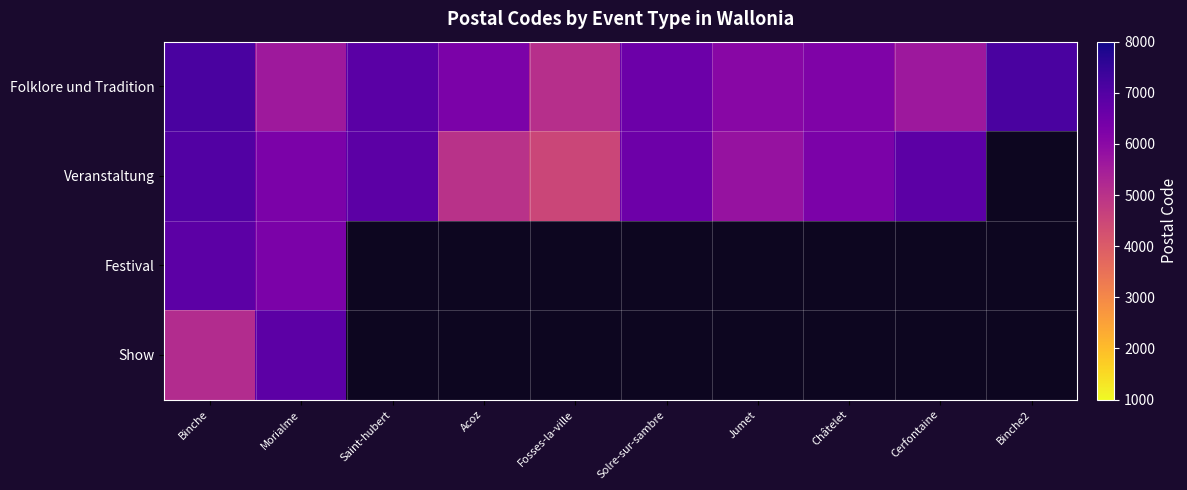

Rank the series at Binche from lowest to highest value.

Show, Festival, Veranstaltung, Folklore und Tradition